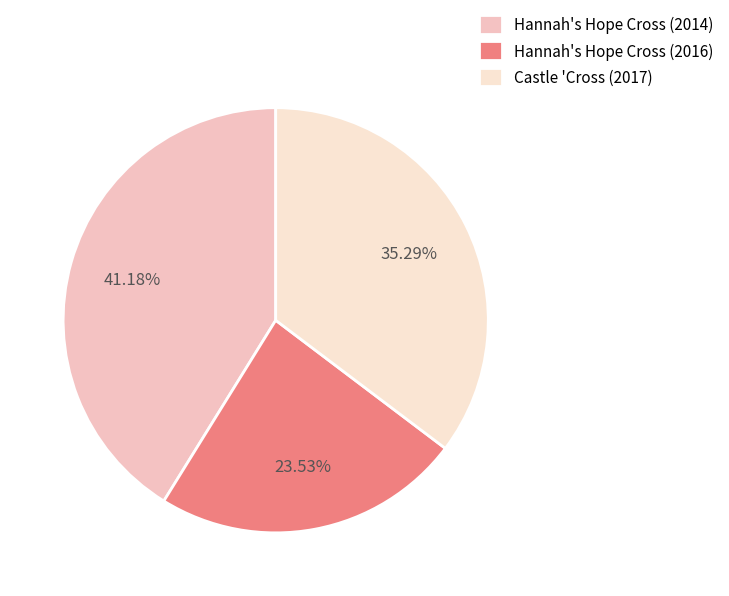

To the nearest percent, what percentage of the pie is Hannah's Hope Cross (2014)?

41%